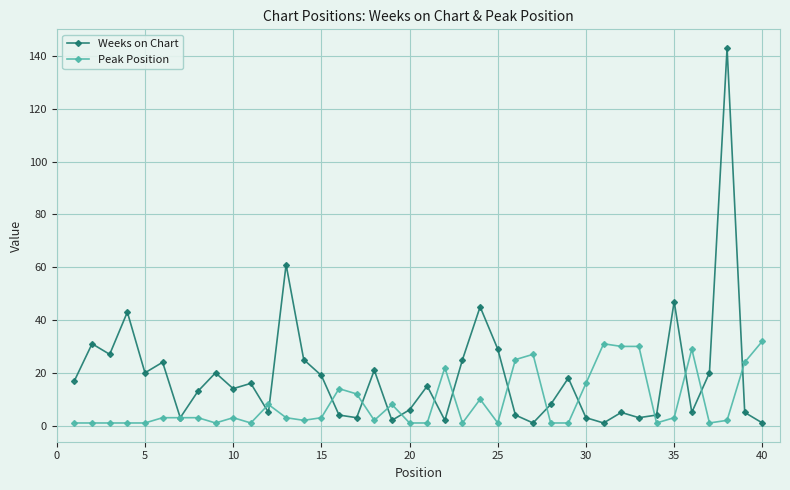

How many lines are shown in the chart?

2